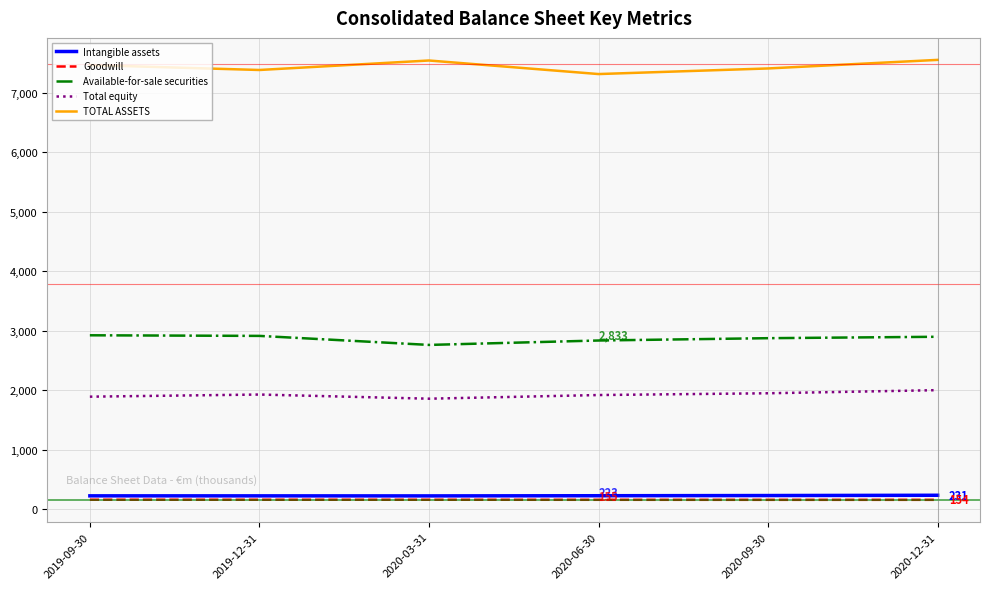

At how many categories does at least one series exceed 728?

6